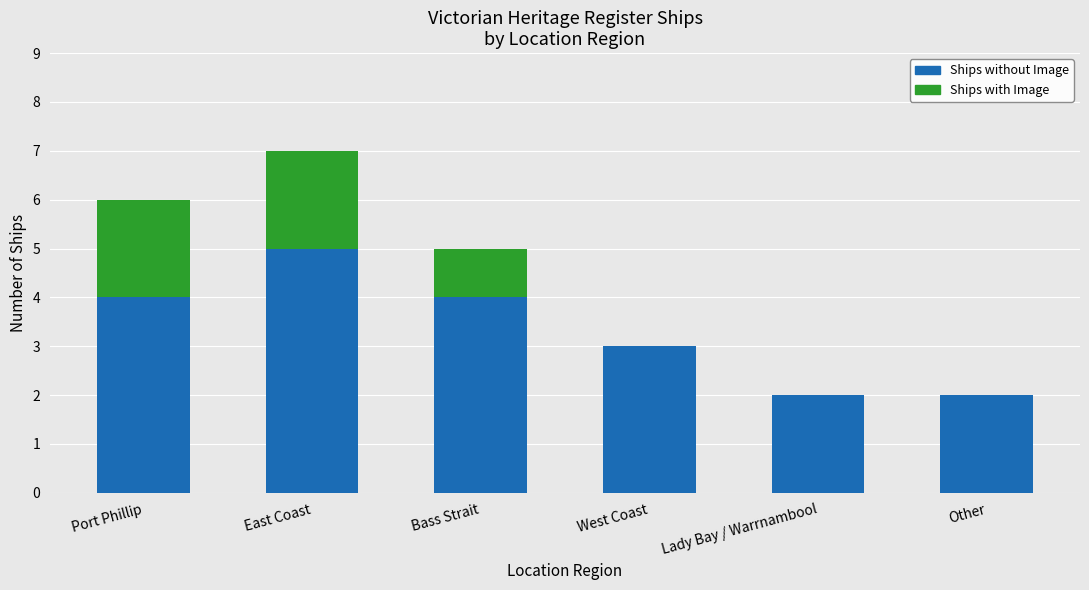

How many Ships without Image values are between 2 and 4?

5